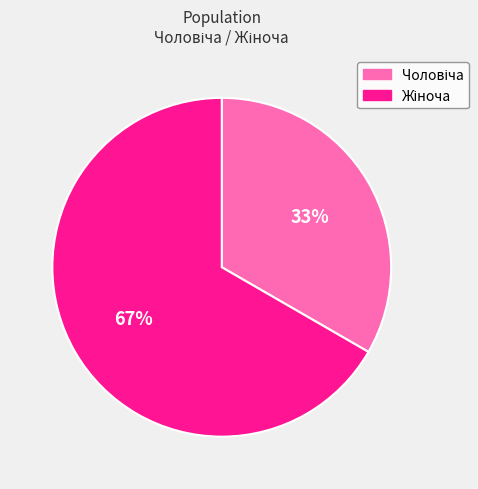

Is there any slice that represents more than half of the pie?

Yes